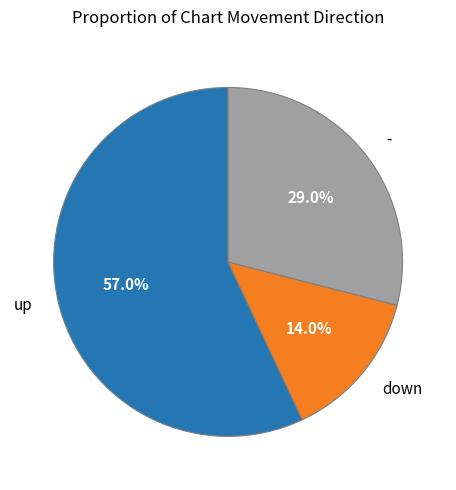

How many segments does this pie chart have?

3